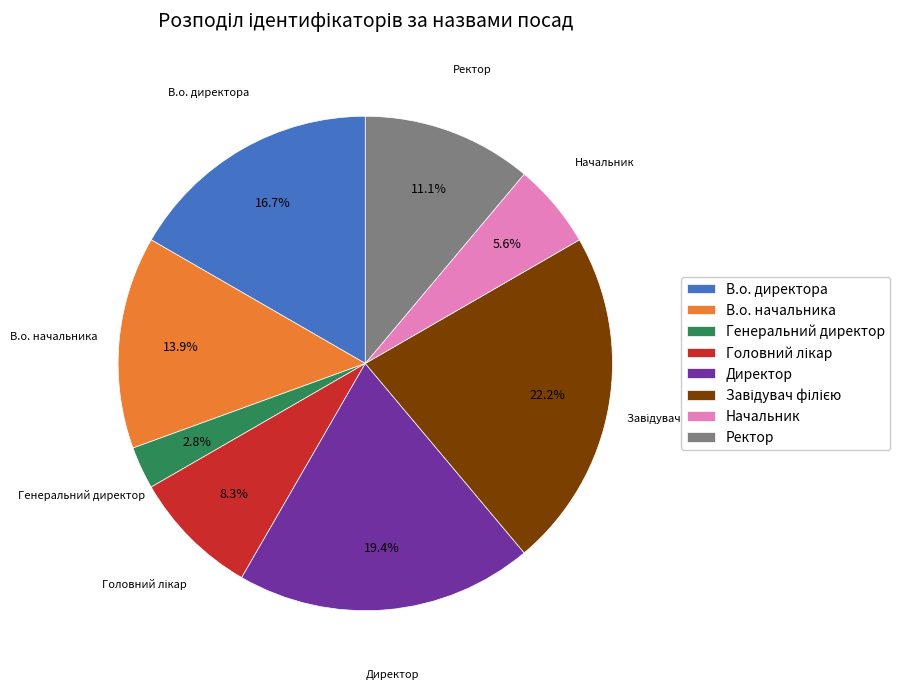

What is the smallest slice in the pie chart?

Генеральний директор